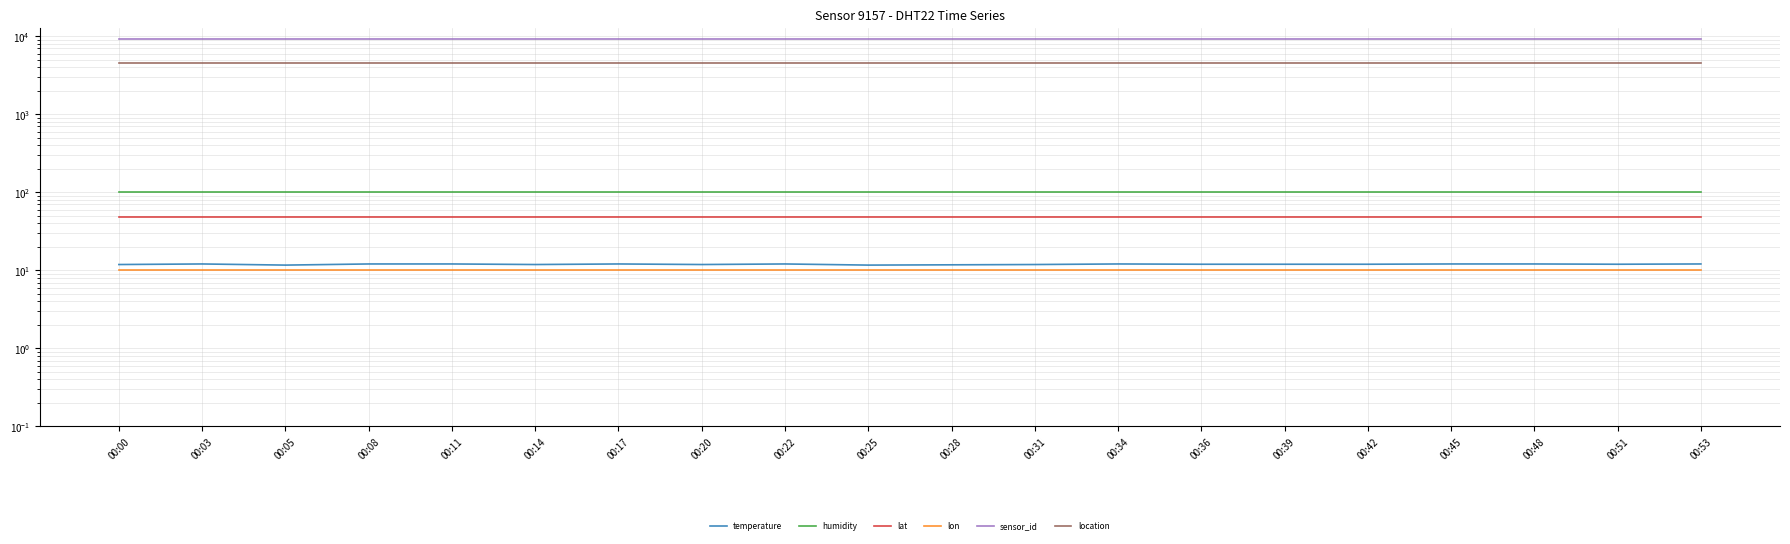

The value of sensor_id at 00:48 is 12675.7. True or false?

False